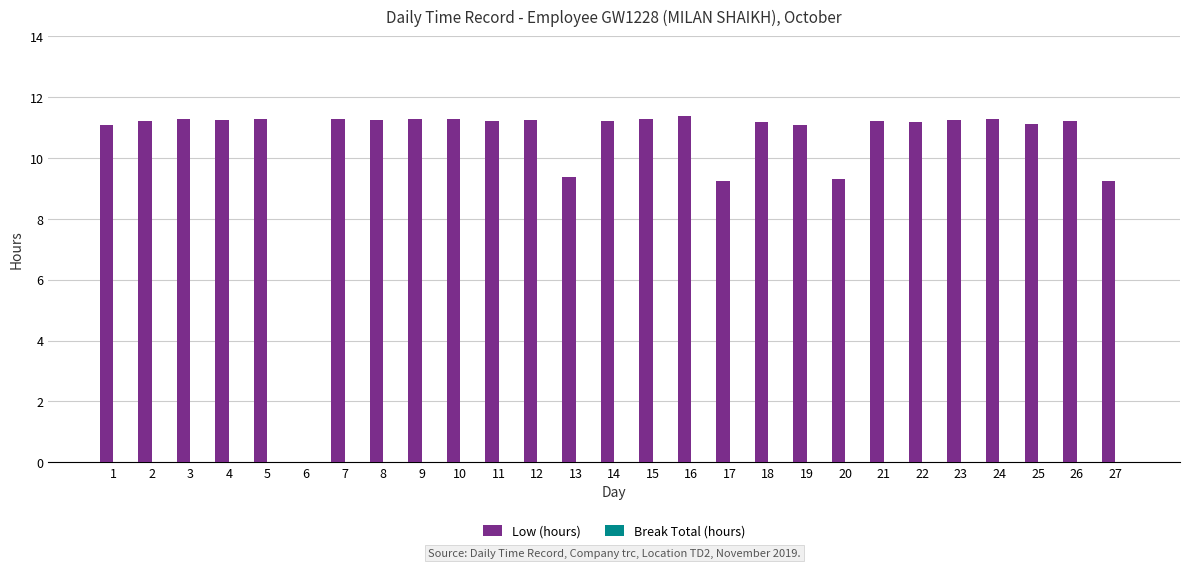

Between 10 and 27, which is larger?

10